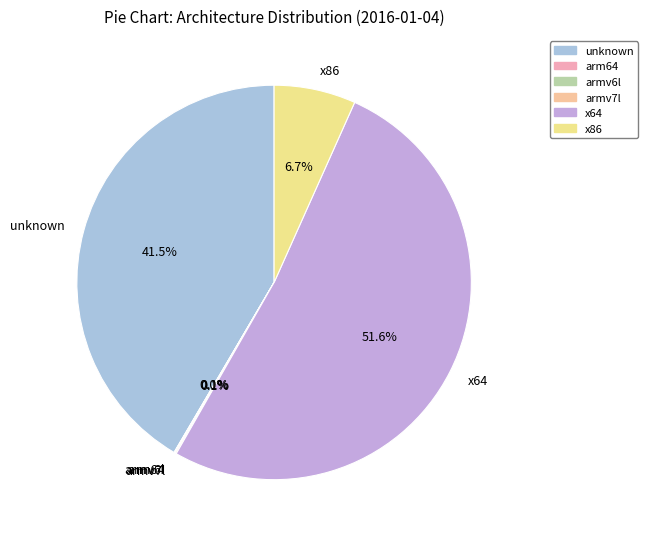

How much of the chart is everything except unknown?

58.5%